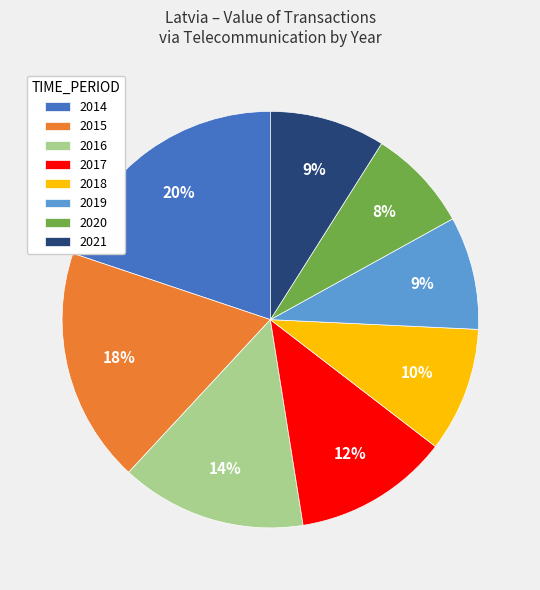

True or false: 2020 accounts for 2% of the total.

False